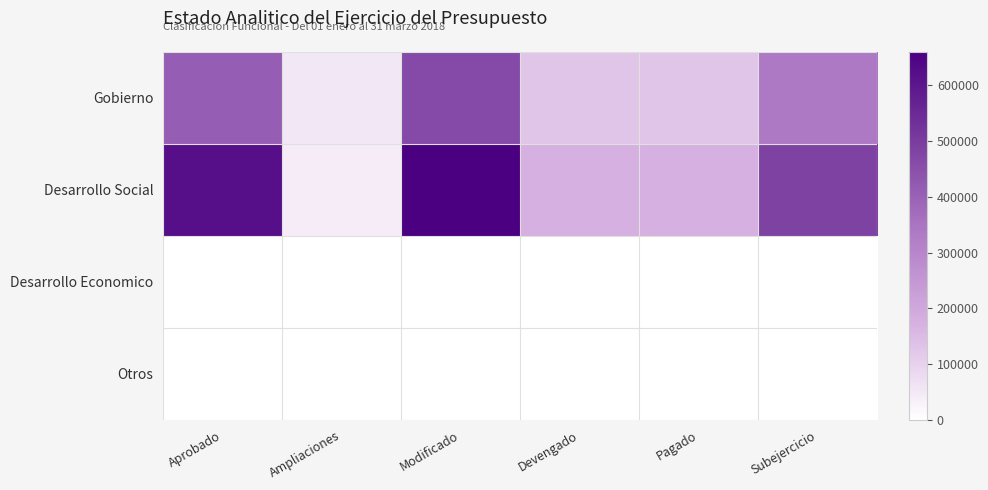

Rank the series by their maximum value, from highest to lowest.

Desarrollo Social, Gobierno, Desarrollo Economico, Otros